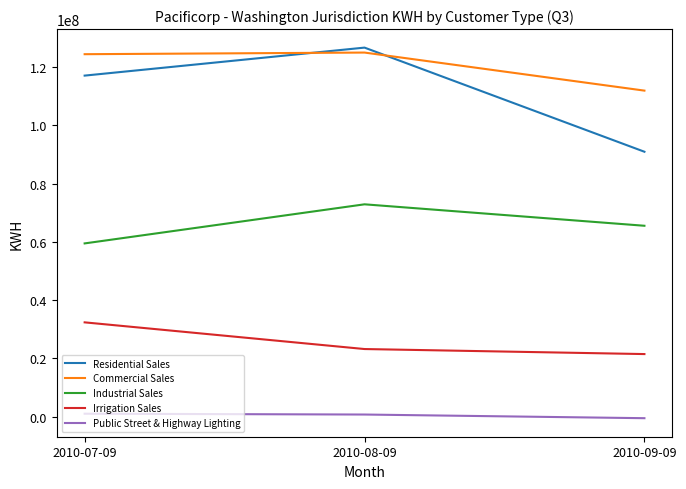

Which series has the largest total across all categories?

Commercial Sales